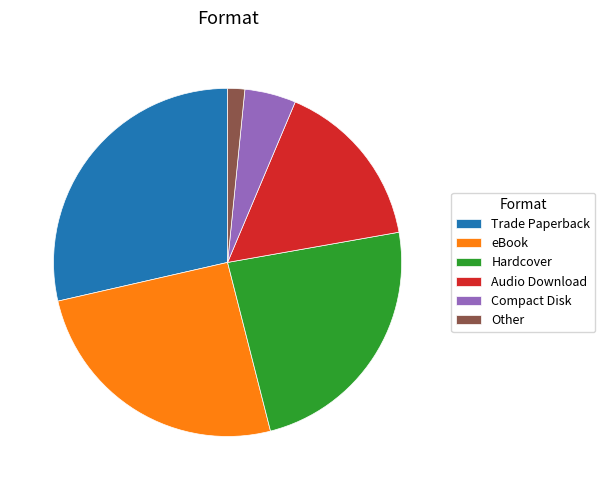

Is it true that eBook is 25% of the pie?

True